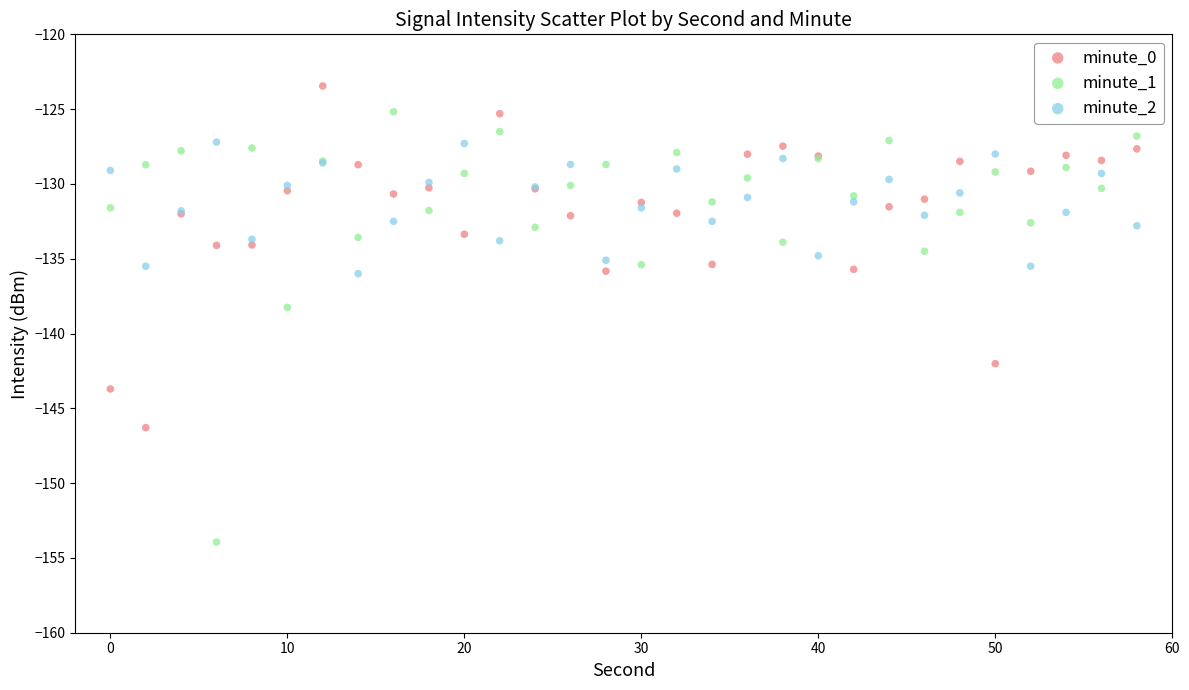

What are all the series names shown in the legend?

minute_0, minute_1, minute_2